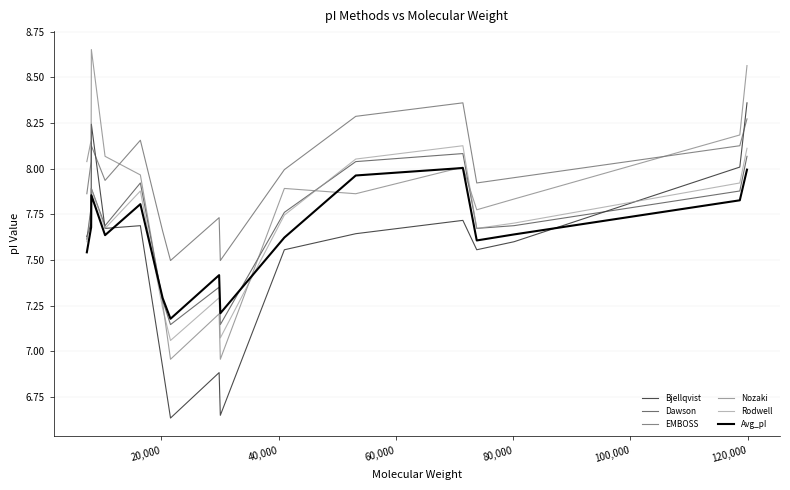

How many lines are shown in the chart?

6